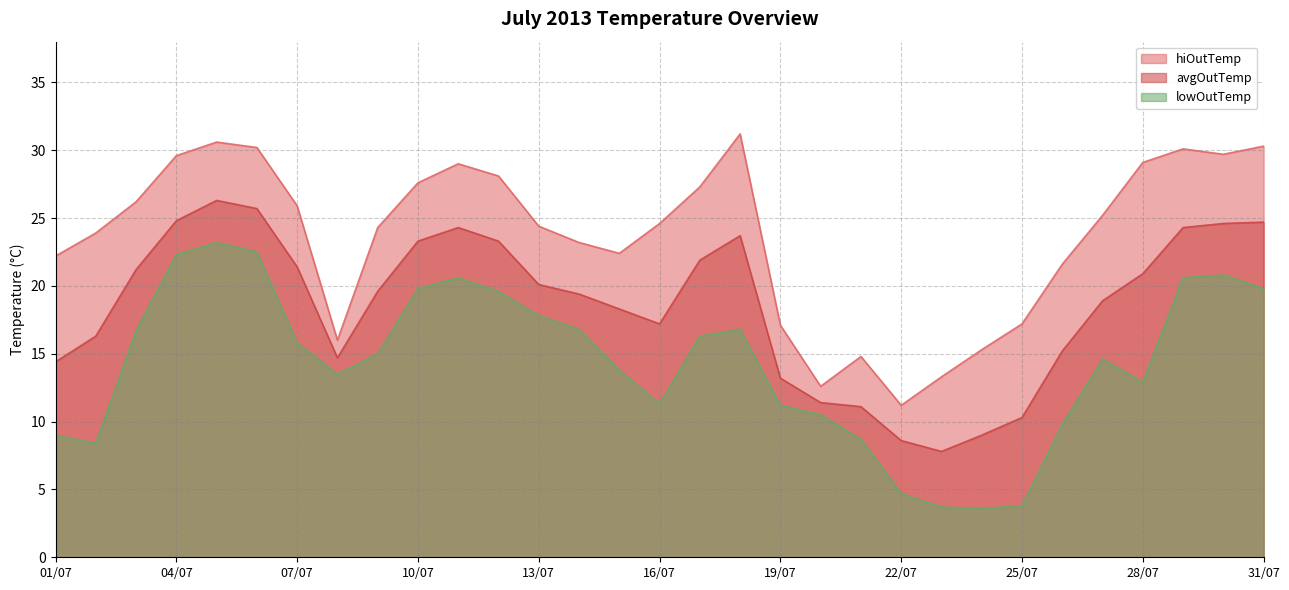

List the labels in order of lowOutTemp value, largest first.

05/07, 06/07, 04/07, 30/07, 11/07, 29/07, 10/07, 31/07, 12/07, 13/07, 14/07, 18/07, 03/07, 17/07, 07/07, 09/07, 27/07, 15/07, 08/07, 28/07, 16/07, 19/07, 20/07, 26/07, 01/07, 21/07, 02/07, 22/07, 25/07, 23/07, 24/07